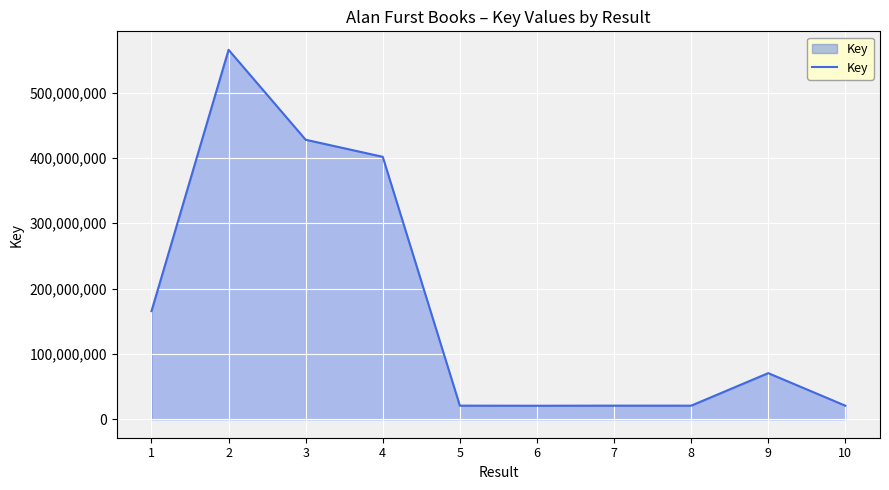

What value does the data have at 1, to the nearest 100?

165488800